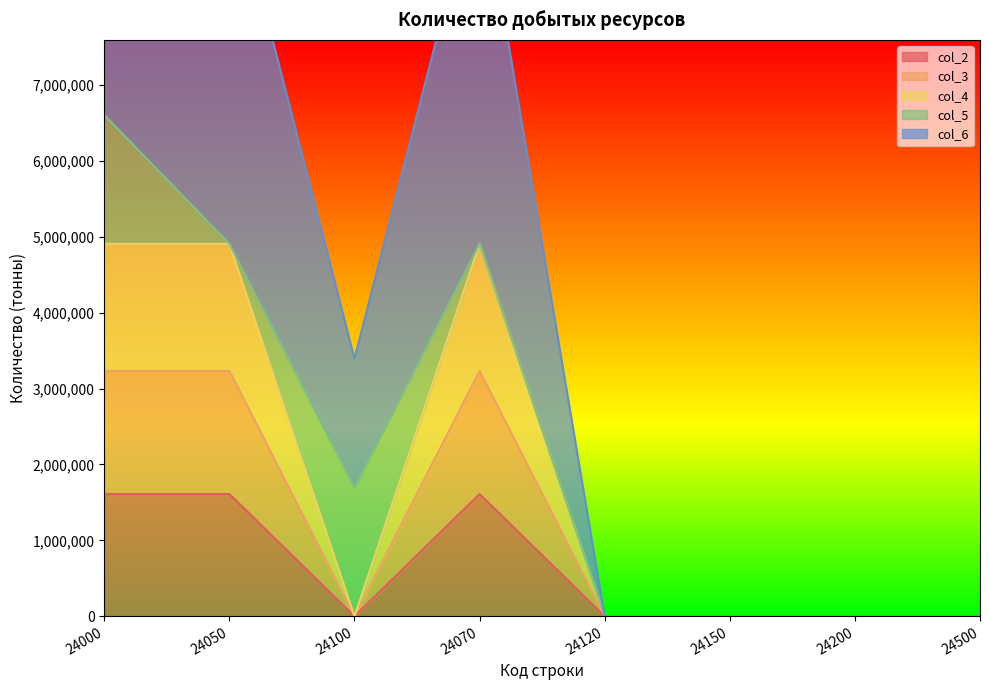

The value of col_4 at 24150 is -1721138. True or false?

False